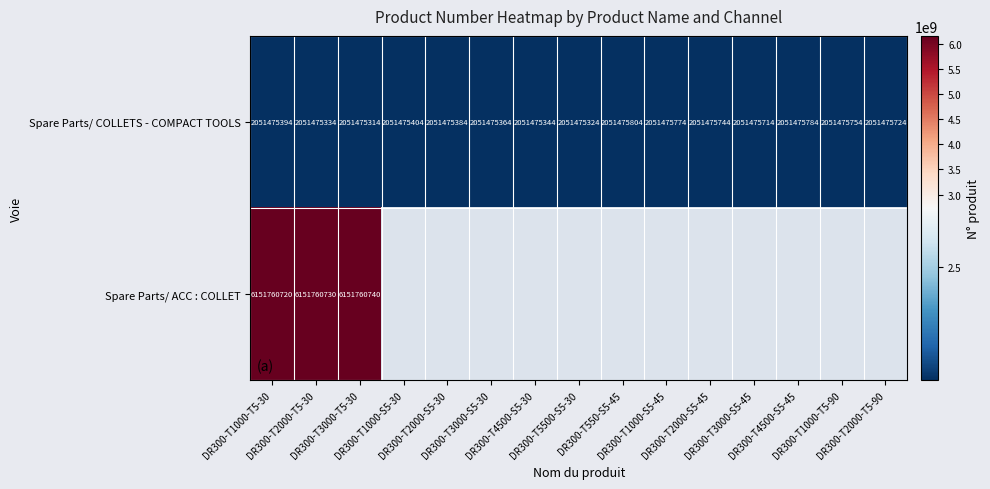

Which label corresponds to the largest value in the chart?

DR300-T3000-T5-30